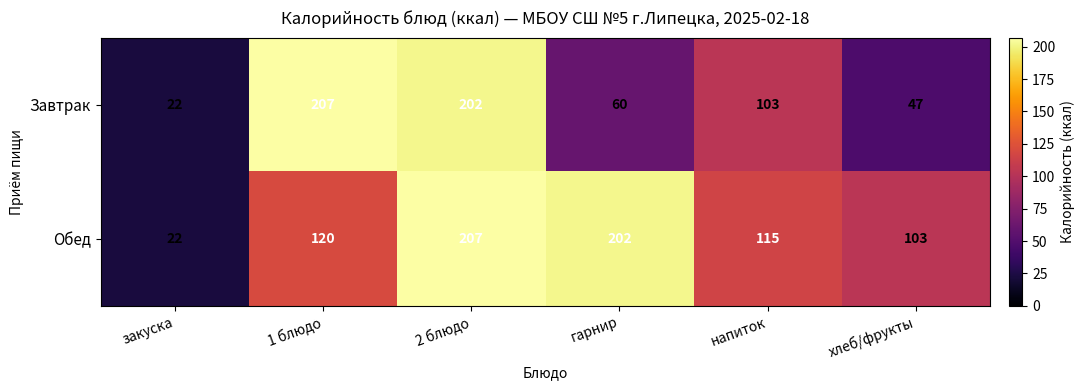

What is the minimum value shown in the chart?

22